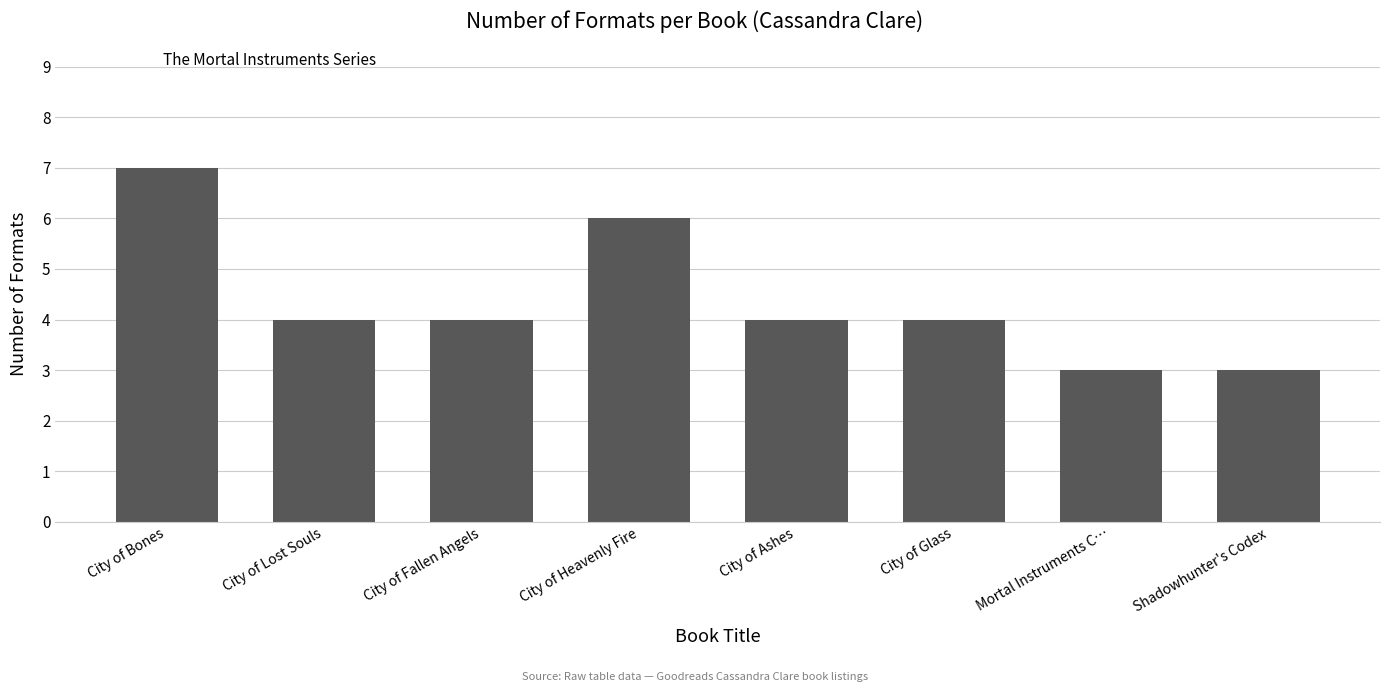

Reading left to right, extract all data points from this chart.

City of Bones=7	City of Lost Souls=4	City of Fallen Angels=4	City of Heavenly Fire=6	City of Ashes=4	City of Glass=4	Mortal Instruments C…=3	Shadowhunter's Codex=3